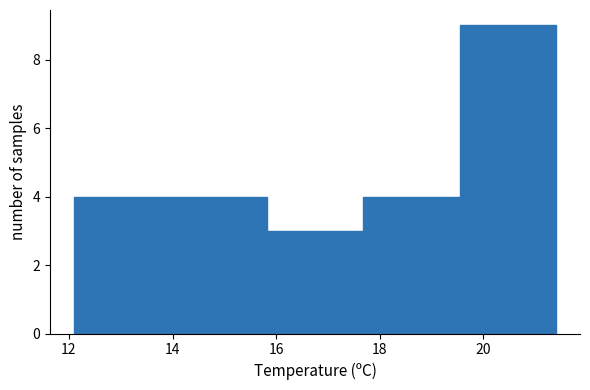

Reading left to right, list every bar in this chart as the range it spans on the x-axis followed by its height. Neither the bar edges nor the heights are printed on the chart, so give them approximately, as read against the axes.

12.10 to 13.96: 4
13.96 to 15.82: 4
15.82 to 17.68: 3
17.68 to 19.54: 4
19.54 to 21.40: 9